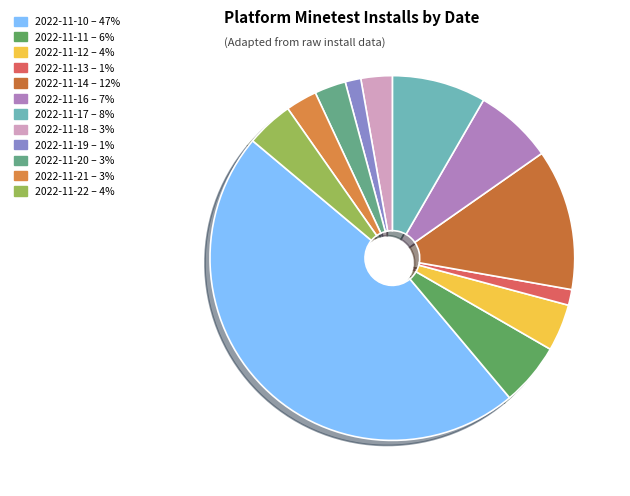

How many segments does this pie chart have?

12